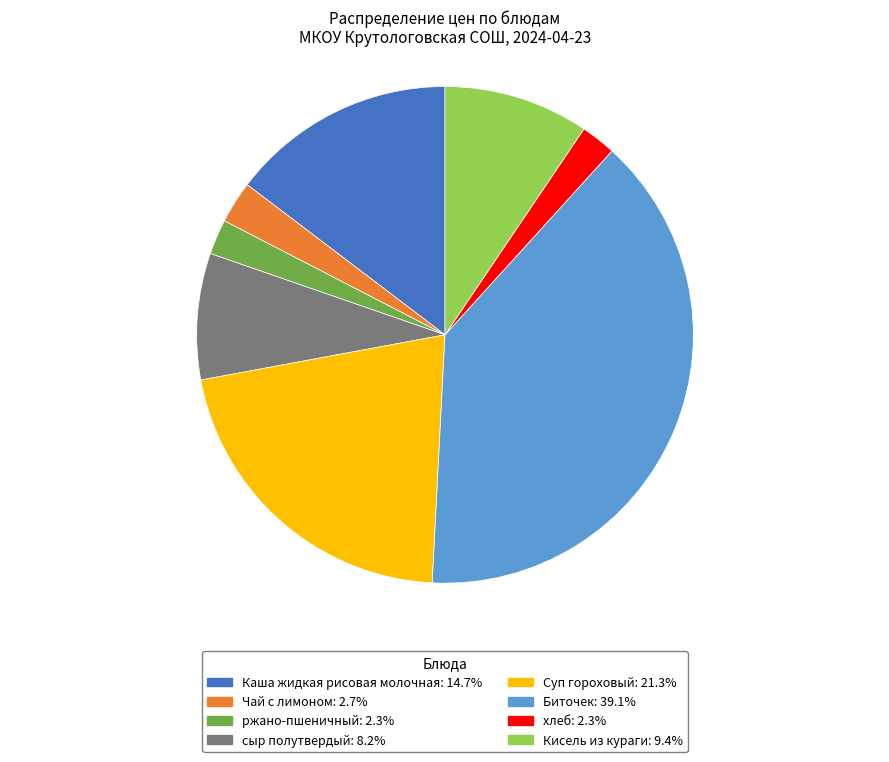

Is there a majority slice in this chart?

No